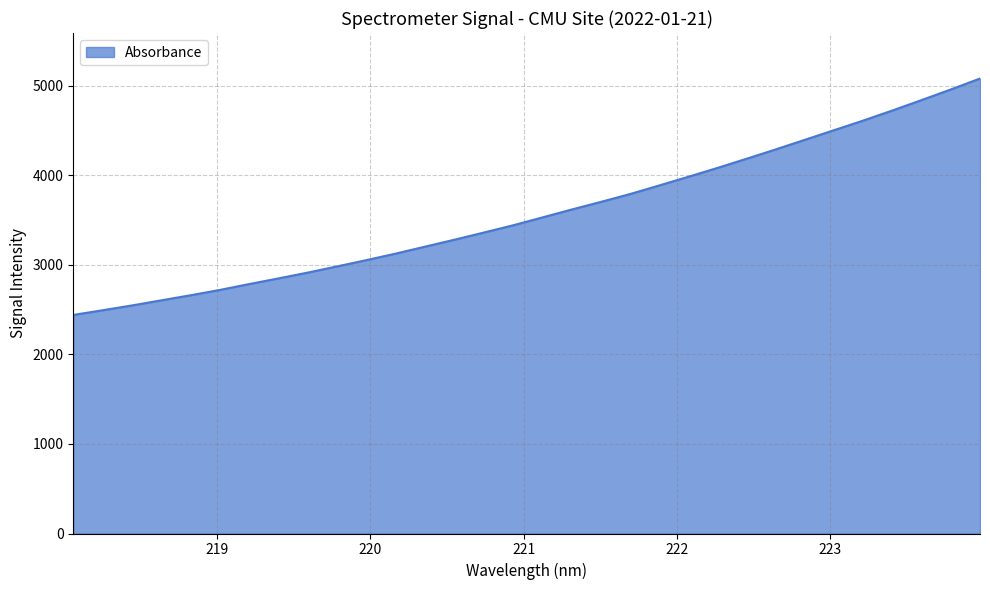

How many values are below 3526?

16